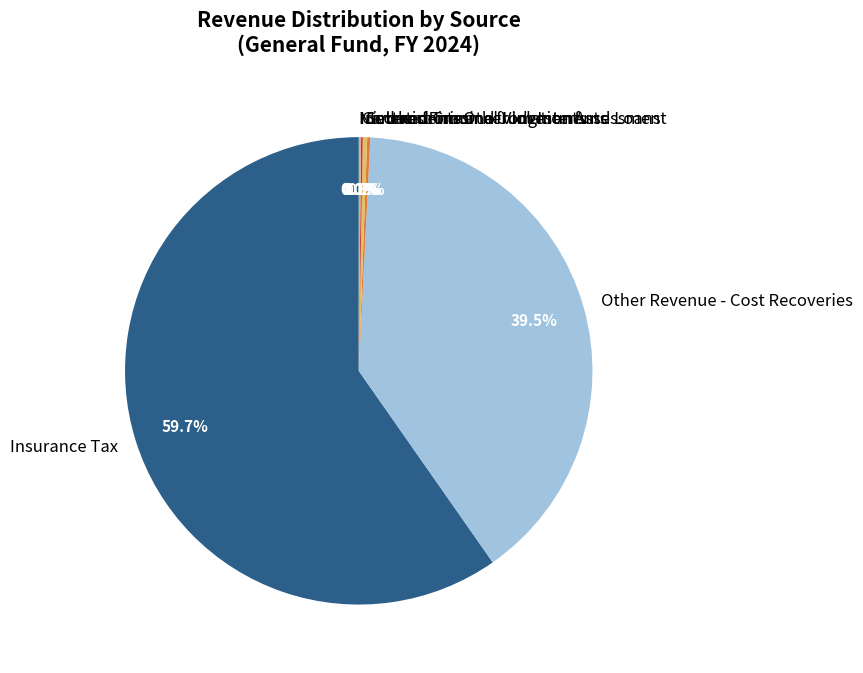

What is the majority slice?

Insurance Tax